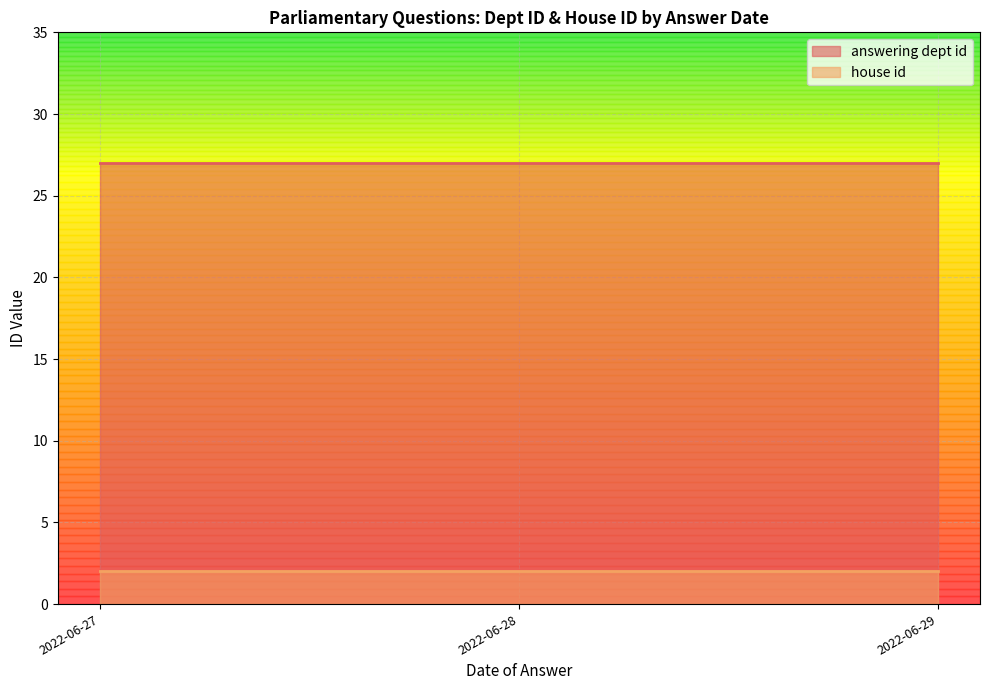

True or false: answering dept id has a value of 18 at 2022-06-27.

False